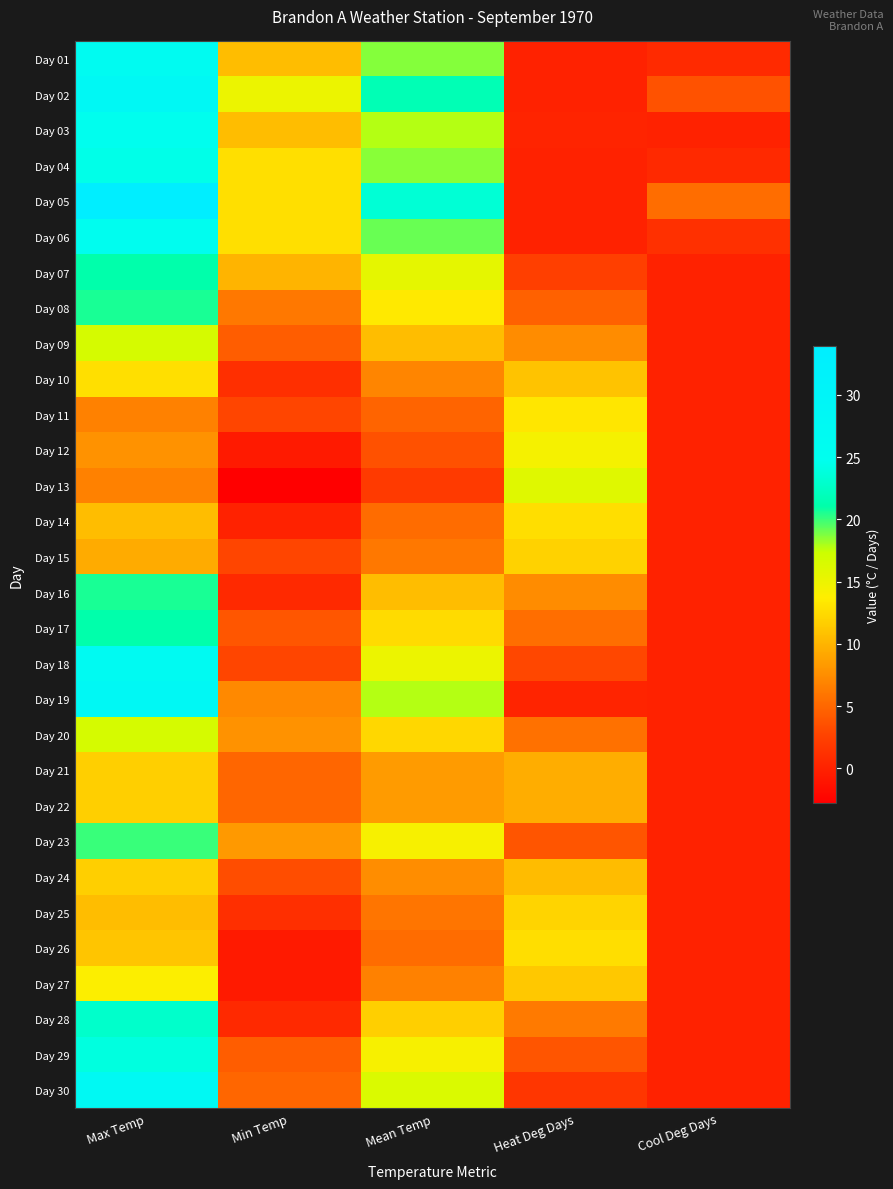

At how many categories does at least one series exceed 0?

5